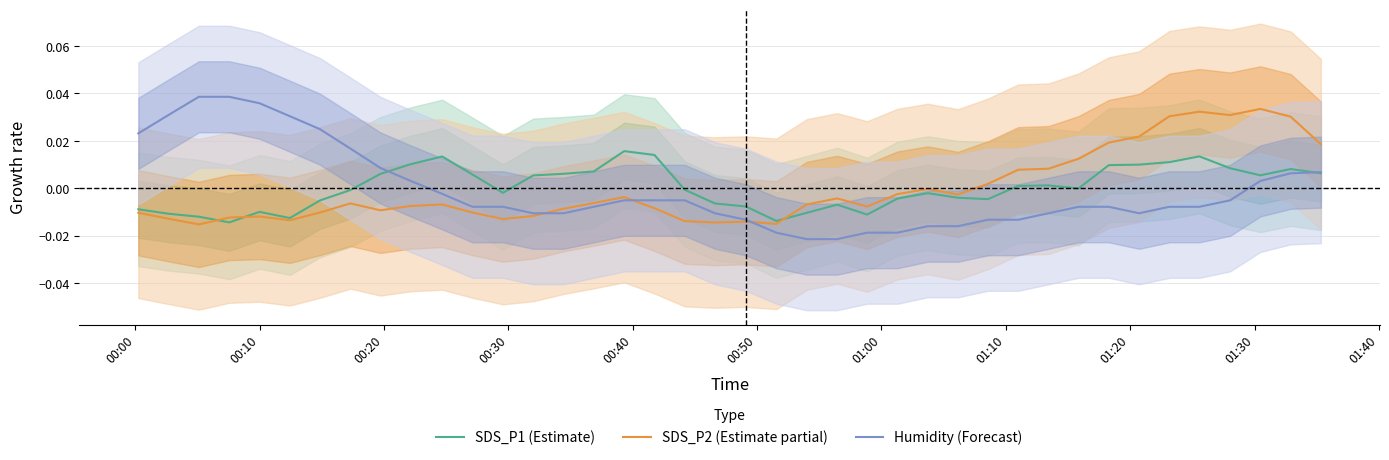

How many values in SDS_P2 (Estimate partial) are above zero?

12